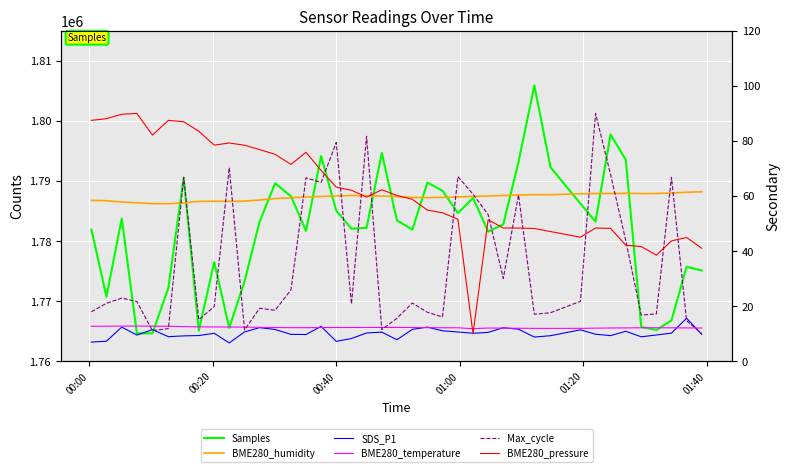

Reading left to right, what are all the values shown in this chart?

Samples: 1781905.0	1770740.0	1783746.0	1764634.0	1764633.0	1772215.0	1790531.0	1765085.0	1776485.0	1765540.0	1773319.0	1783235.0	1789622.0	1787465.0	1781692.0	1794136.0	1785077.0	1782045.0	1782197.0	1794664.0	1783447.0	1781886.0	1789731.0	1788386.0	1784658.0	1787153.0	1781569.0	1782790.0	1793159.0	1805911.0	1792286.0	1786234.0	1783232.0	1797762.0	1793524.0	1765709.0	1765185.0	1766774.0	1775713.0	1775097.0
BME280_humidity: 58.4	58.3	57.8	57.5	57.2	57.2	57.5	58.0	58.1	58.0	58.1	58.5	59.0	59.4	59.6	59.8	60.0	60.2	60.1	60.0	59.8	59.5	59.4	59.5	59.6	59.9	60.0	60.2	60.4	60.5	60.5	60.8	60.9	60.9	61.0	60.9	60.9	61.1	61.4	61.5
SDS_P1: 6.9	7.2	12.4	9.5	11.4	8.9	9.2	9.3	10.1	6.6	10.6	12.2	11.5	9.7	9.7	12.6	7.2	8.2	10.2	10.6	7.8	11.6	12.4	11.0	10.6	10.1	10.4	12.2	11.6	8.8	9.2	11.4	9.8	9.3	10.8	8.8	9.5	10.2	15.6	9.8
BME280_temperature: 12.7	12.7	12.7	12.8	12.7	12.7	12.6	12.5	12.4	12.4	12.4	12.3	12.2	12.2	12.2	12.2	12.2	12.2	12.2	12.2	12.2	12.2	12.2	12.1	12.1	11.8	12.0	12.0	11.9	11.9	11.9	11.9	12.0	12.1	12.1	12.1	12.1	12.1	12.1	12.0
Max_cycle: 17.9	21.0	22.9	21.6	11.1	11.8	66.8	15.1	19.8	70.3	11.4	19.2	18.5	25.9	66.6	64.9	79.4	20.7	81.7	11.4	15.6	21.1	17.8	16.0	67.1	60.7	53.3	30.0	60.4	17.0	17.6	21.7	90.0	67.8	43.8	16.8	17.1	66.8	14.7	10.0
BME280_pressure: 87.5	88.1	89.7	90.0	82.1	87.5	87.0	83.5	78.5	79.3	78.4	76.9	75.1	71.5	75.9	69.3	63.2	62.1	59.6	62.3	60.2	58.8	54.9	53.9	51.5	10.0	51.4	48.4	48.4	48.2	47.1	45.0	48.4	48.2	42.1	41.6	38.5	43.7	44.9	41.0